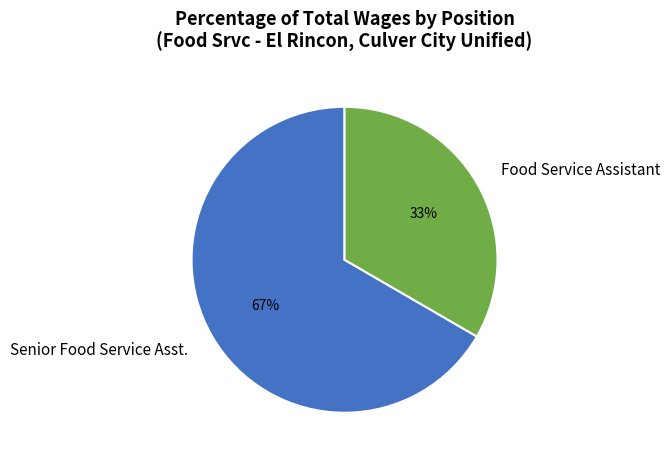

Which category has the smallest portion of the pie?

Food Service Assistant